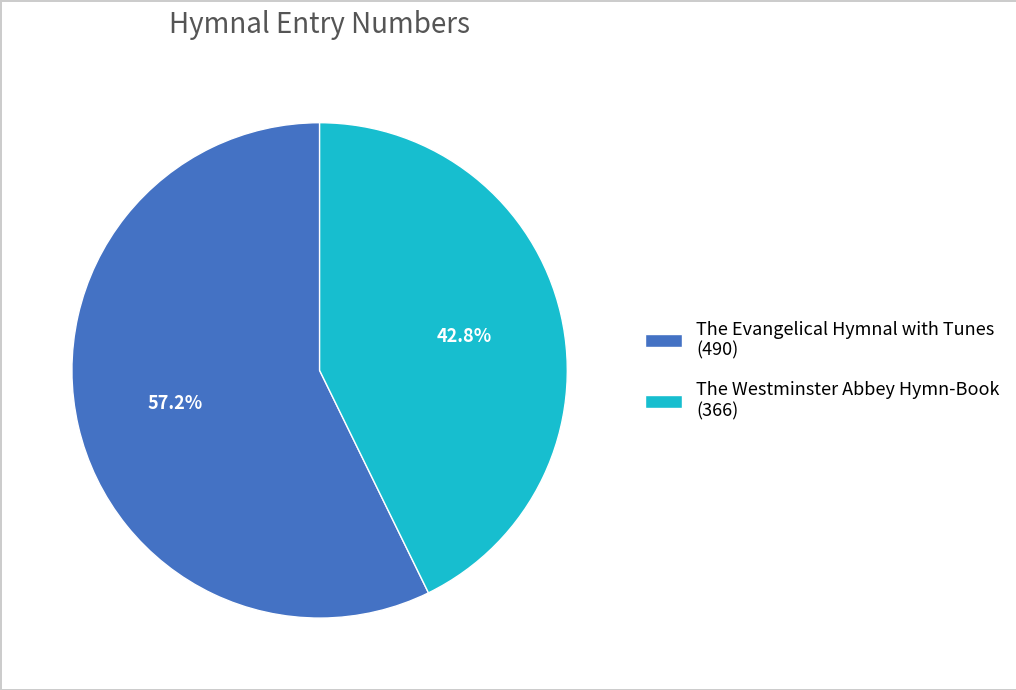

What percentage is NOT represented by The Evangelical Hymnal with Tunes?

42.8%